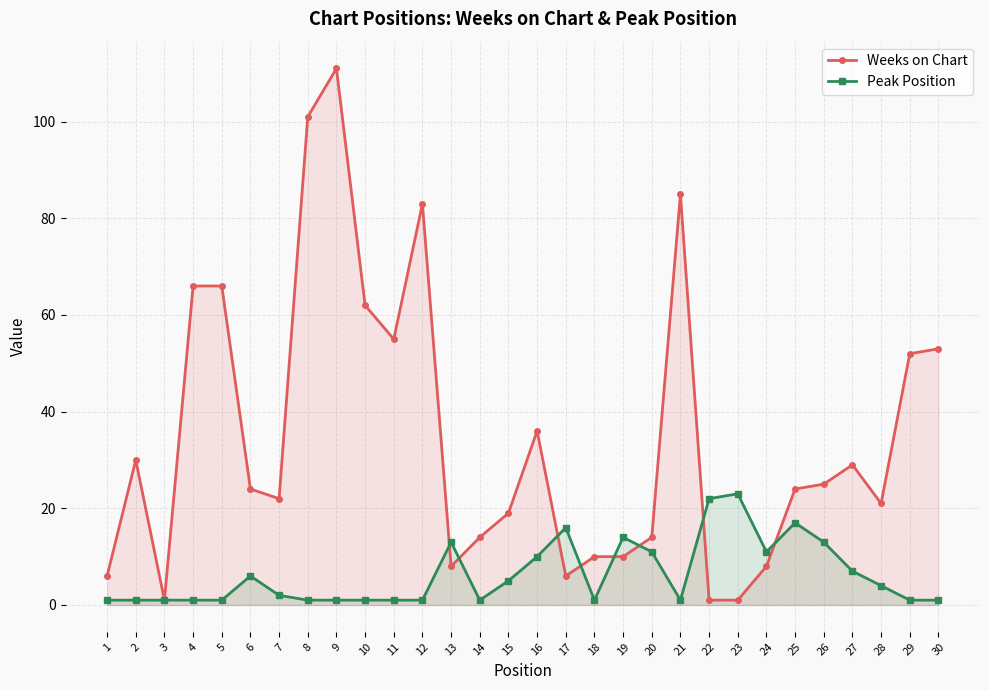

Is it true that Peak Position equals 17 at 20?

False